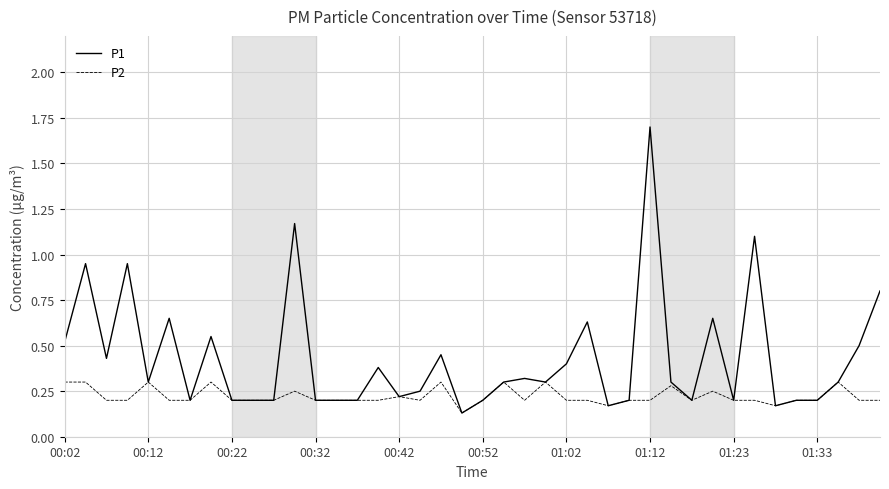

What is the maximum value for P2?

0.3